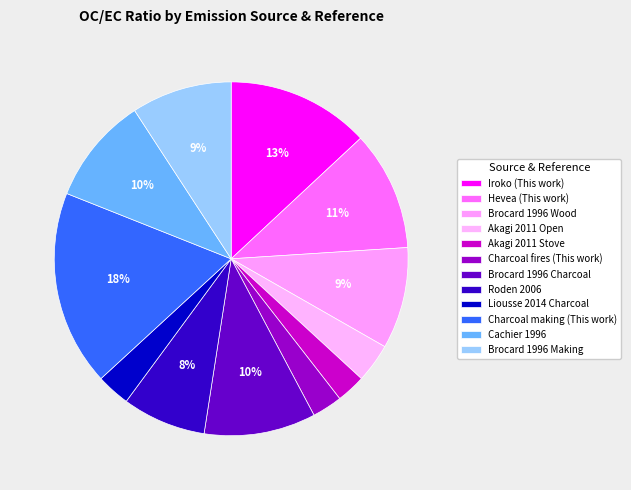

To the nearest percent, what portion does Roden 2006 represent?

8%